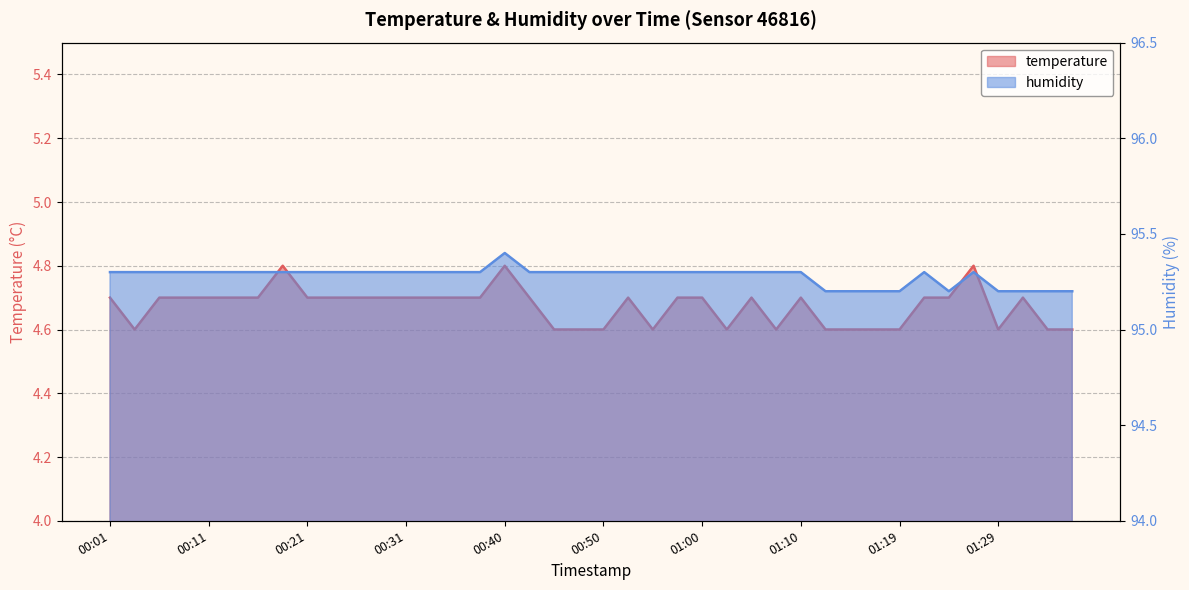

True or false: temperature and humidity cross at least once.

False